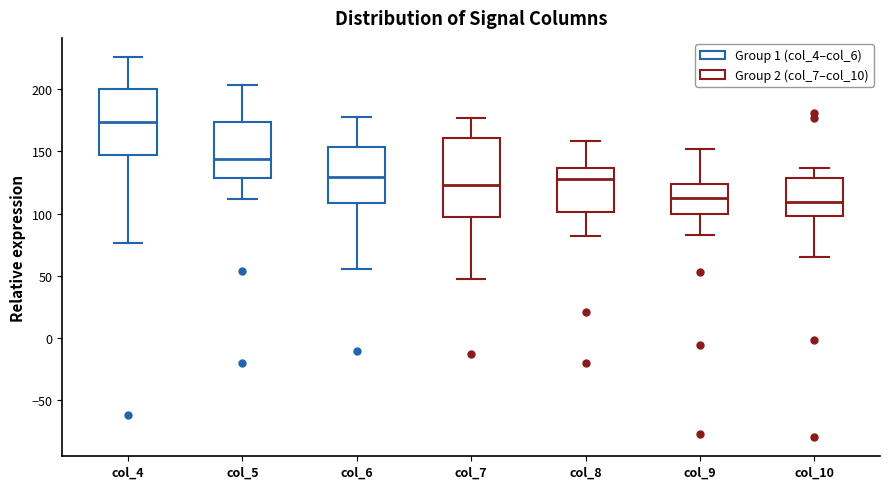

Which box has the highest median line?

col_4